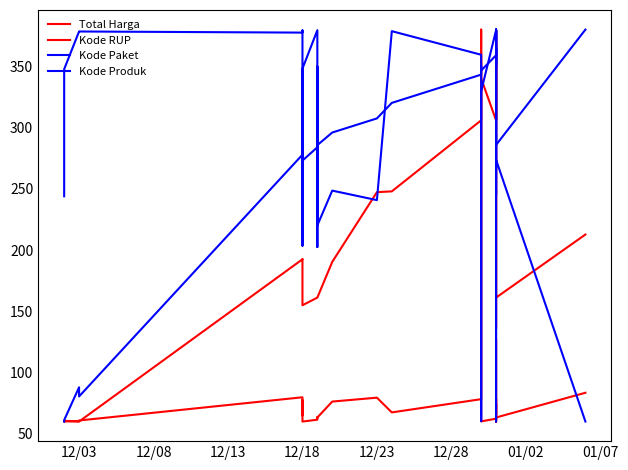

The Kode Paket series shows 563.5 at 26. True or false?

False